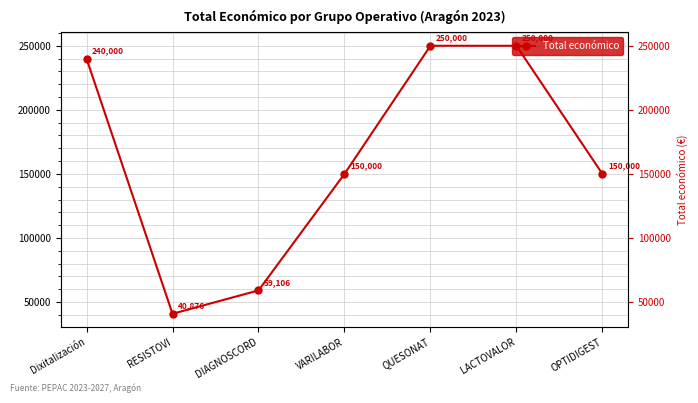

True or false: there are more than 1 points higher than both neighbors.

False